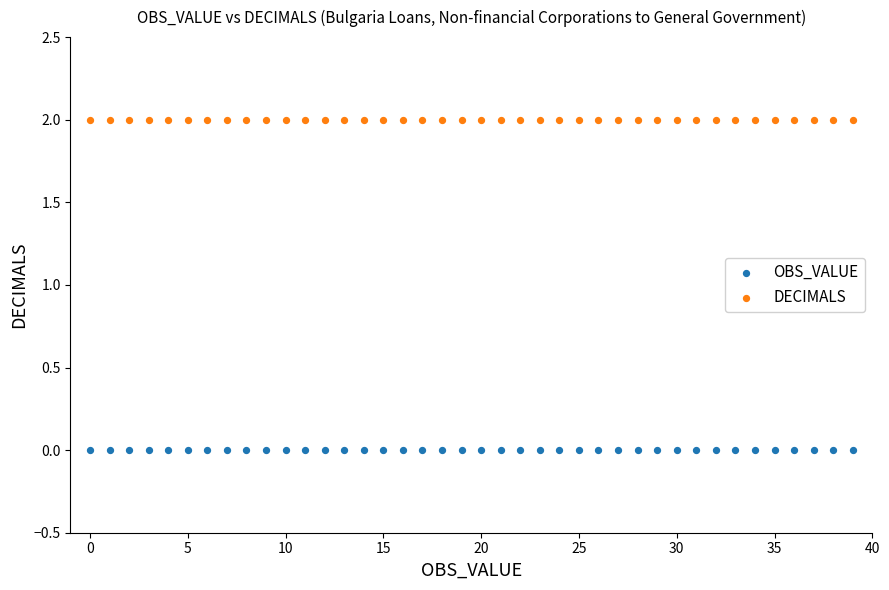

Which series reaches the maximum Y coordinate?

DECIMALS